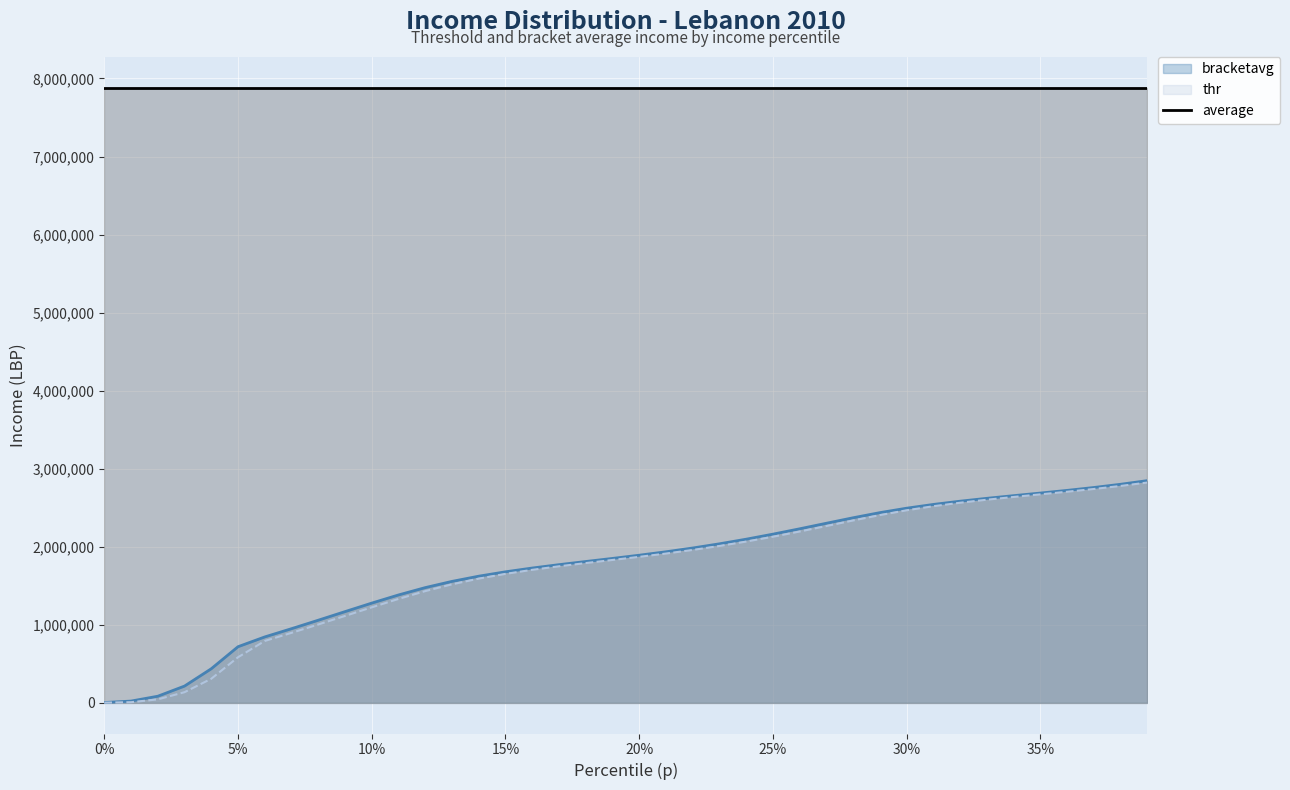

What is the spread (max minus min) of values at 25%?

5756876.5